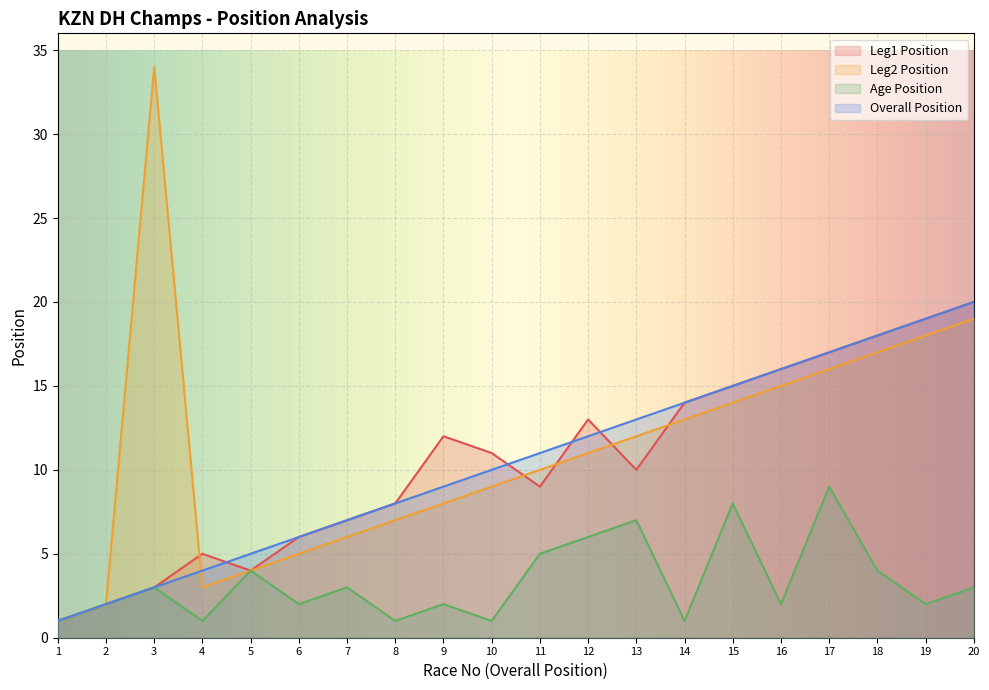

Which category has the highest value in the Age Position series?

17